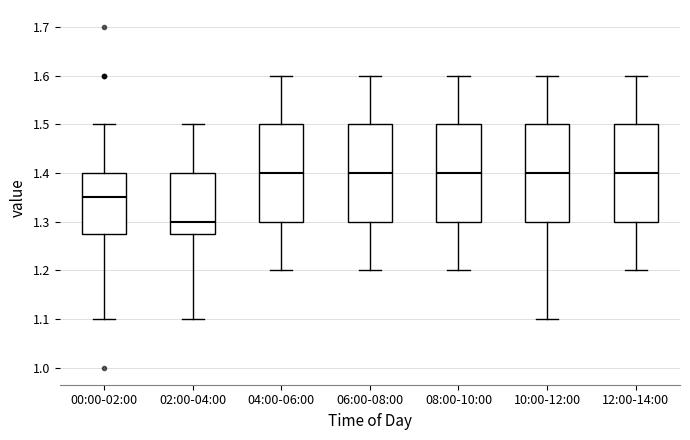

Which box's median line is the lowest?

02:00-04:00